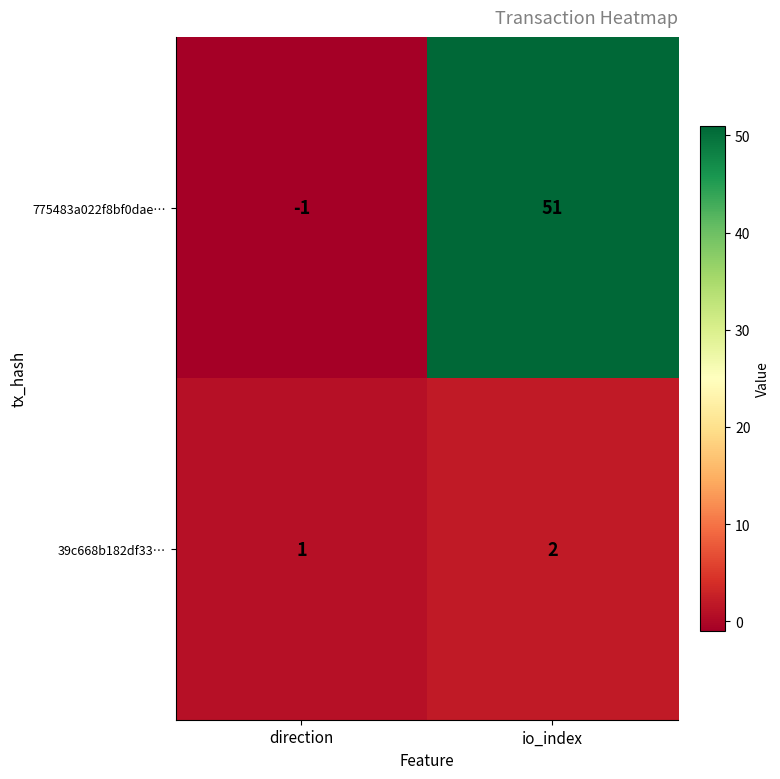

Is it true that 775483a022f8bf0dae… equals -1 at direction?

True